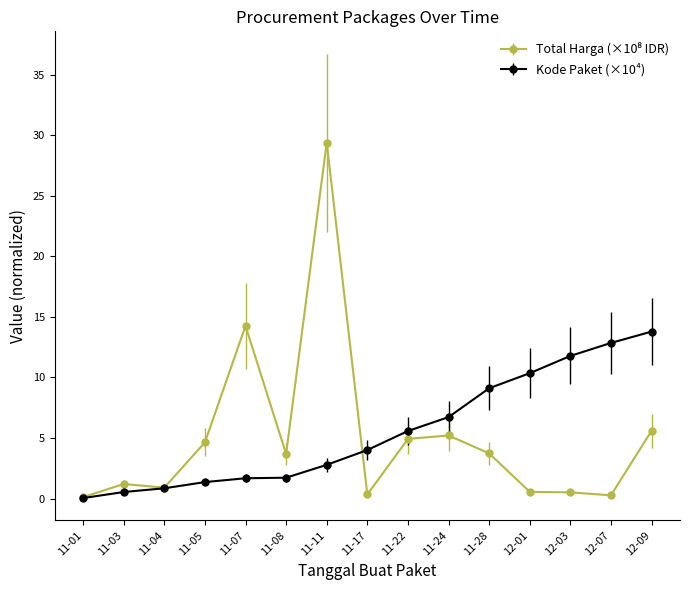

The Kode Paket (×10⁴) series shows 10.4 at 12-01. True or false?

True